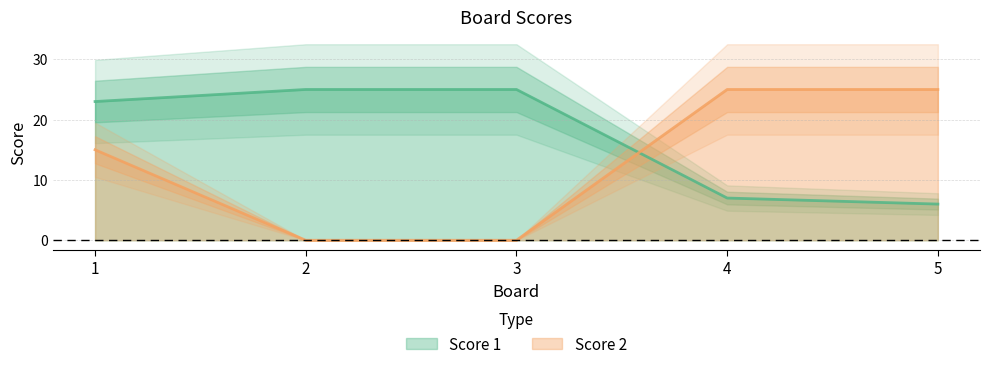

Reading left to right, what are all the values shown in this chart?

Score 1: 1=23	2=25	3=25	4=7	5=6
Score 2: 1=15	2=0	3=0	4=25	5=25